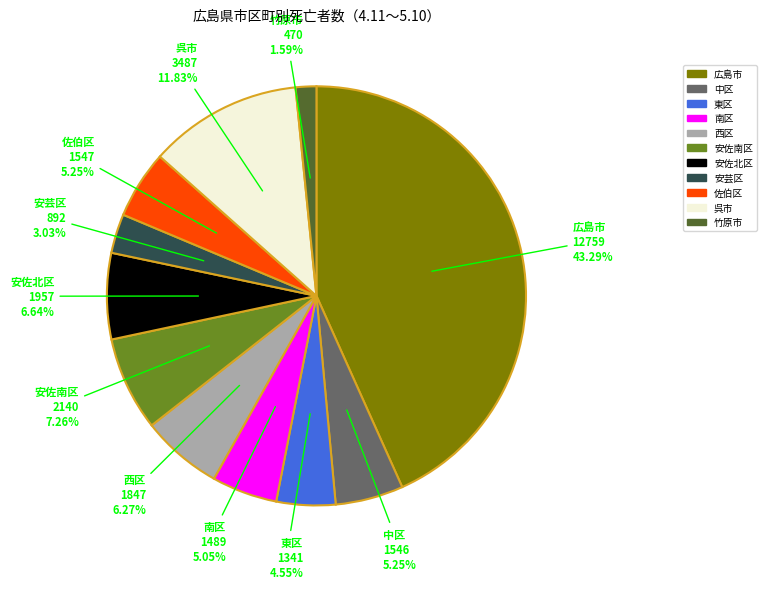

To the nearest percent, what portion does 安佐南区 represent?

7%